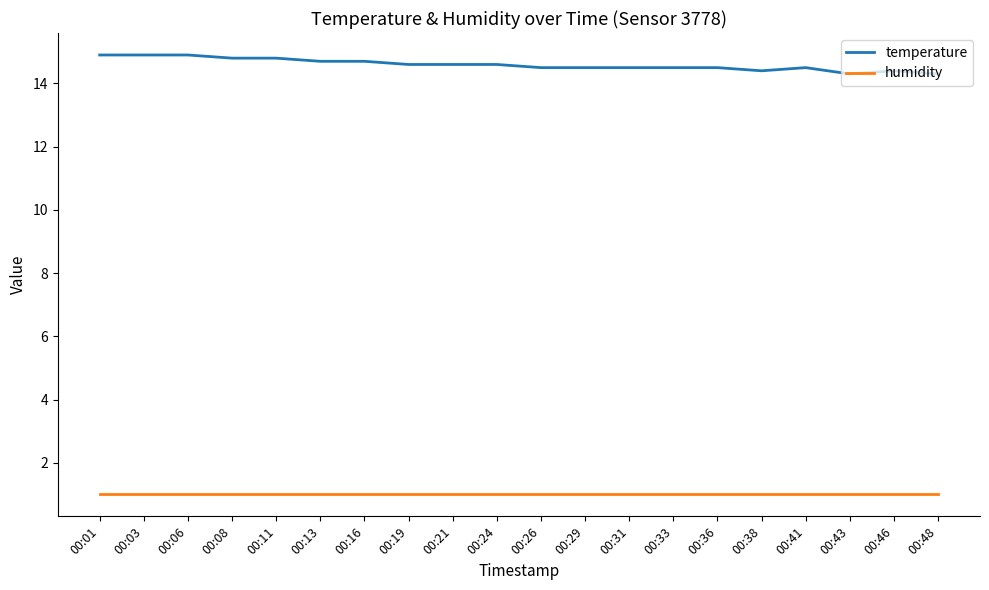

Is the value of humidity at 00:11 greater than the value of temperature at 00:33?

No